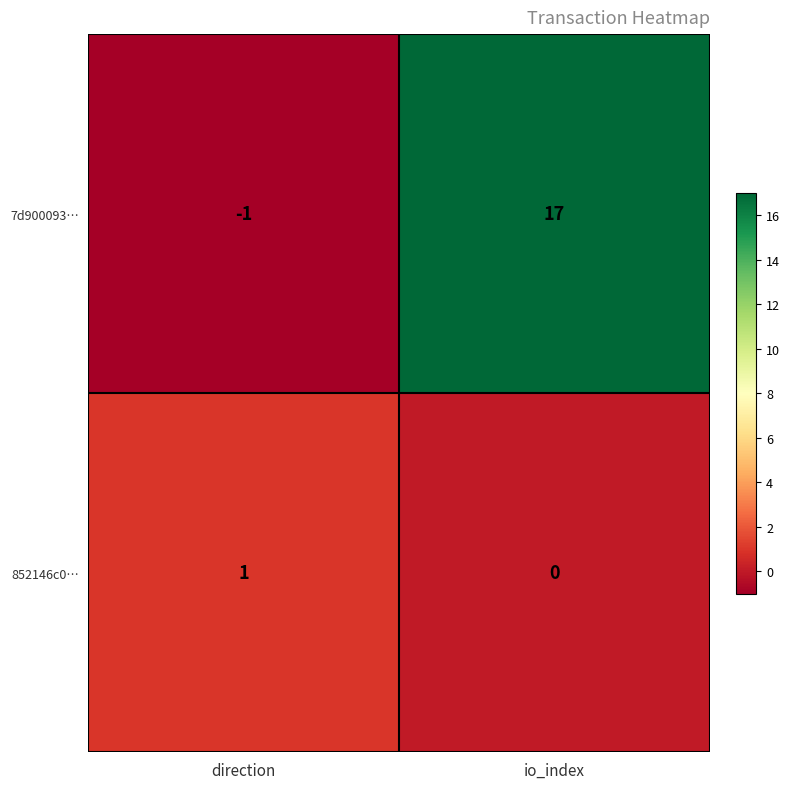

Rank the series by their average value, from lowest to highest.

852146c0…, 7d900093…